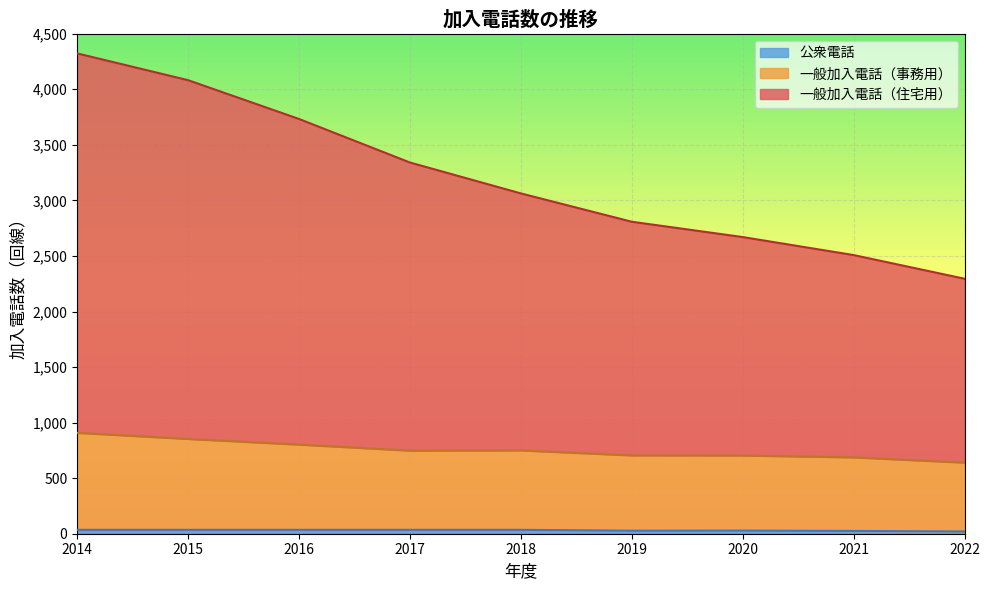

In 一般加入電話（事務用）, how many points are higher than both neighbors (excluding endpoints)?

1